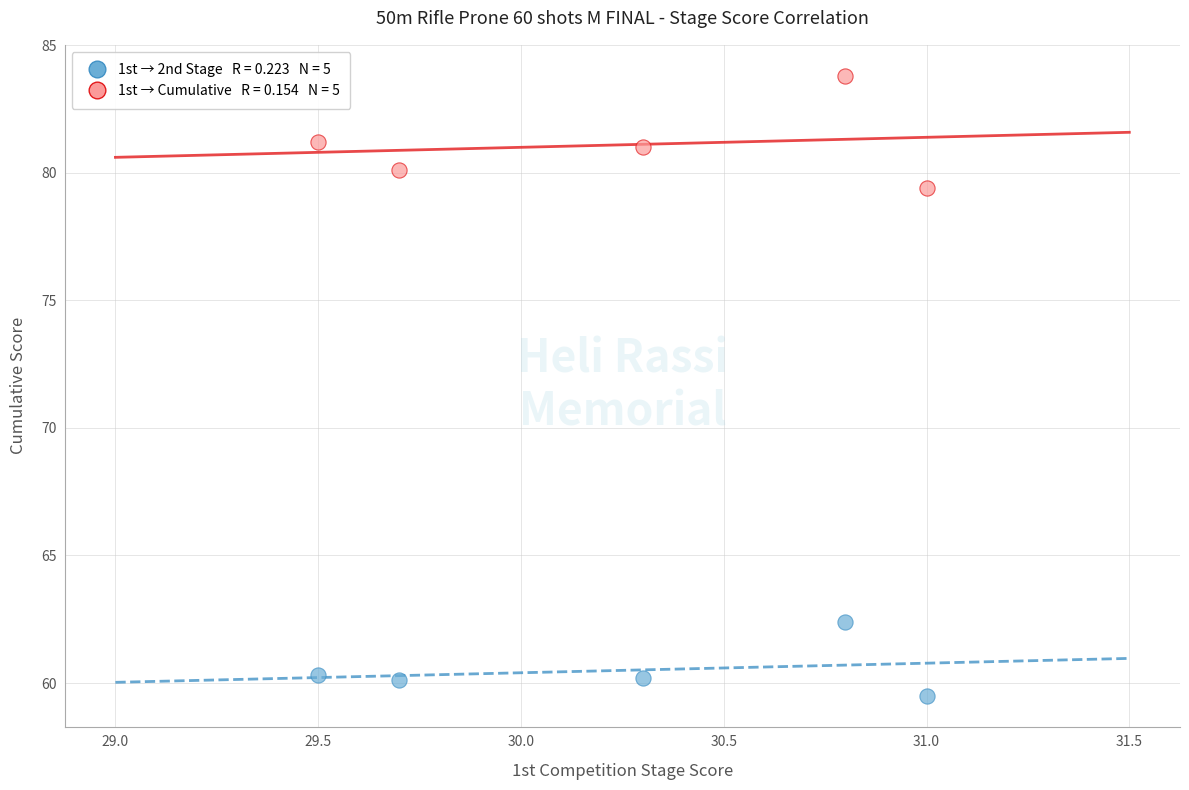

Across all data points, what is the range of Y values (max minus min)?

24.3